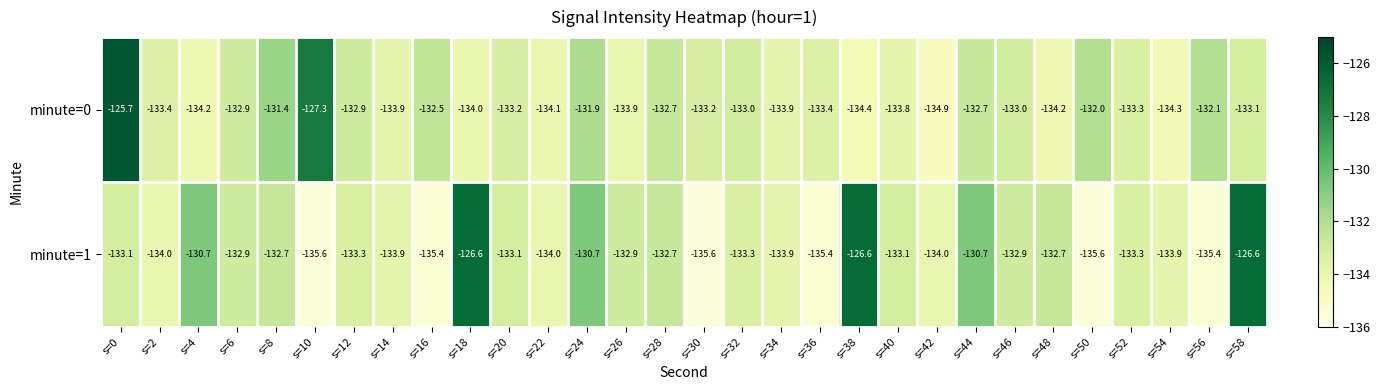

Is the value of minute=1 at s=6 greater than the value of minute=0 at s=20?

Yes